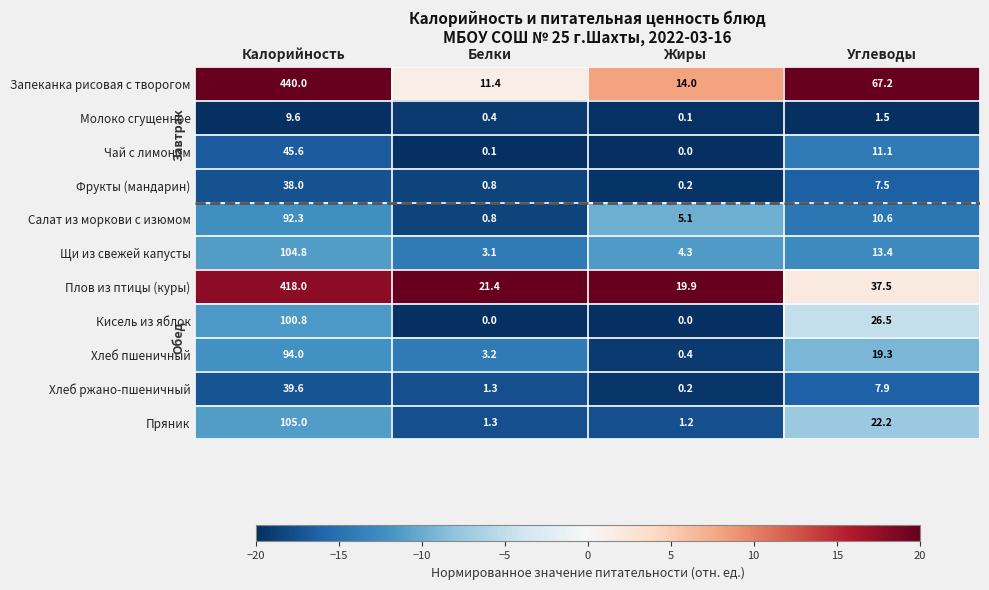

The Чай с лимоном series shows 4.7 at Углеводы. True or false?

False